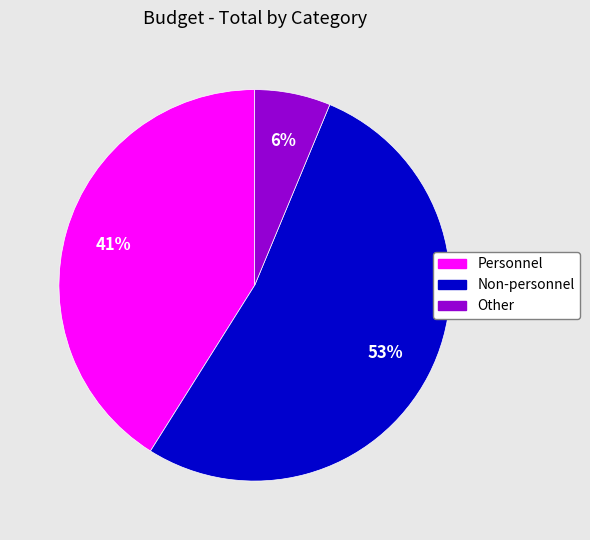

Between Other and Personnel, which is larger?

Personnel